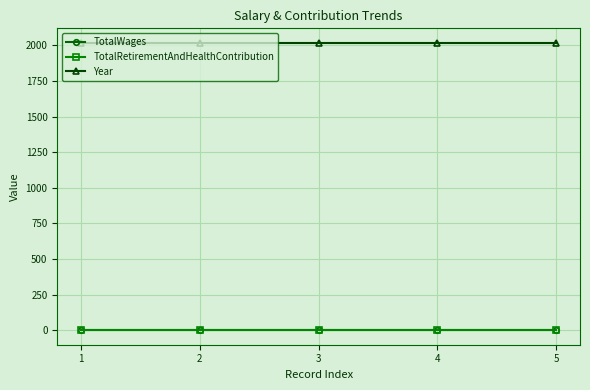

Is this an area chart (filled region under the line)?

No